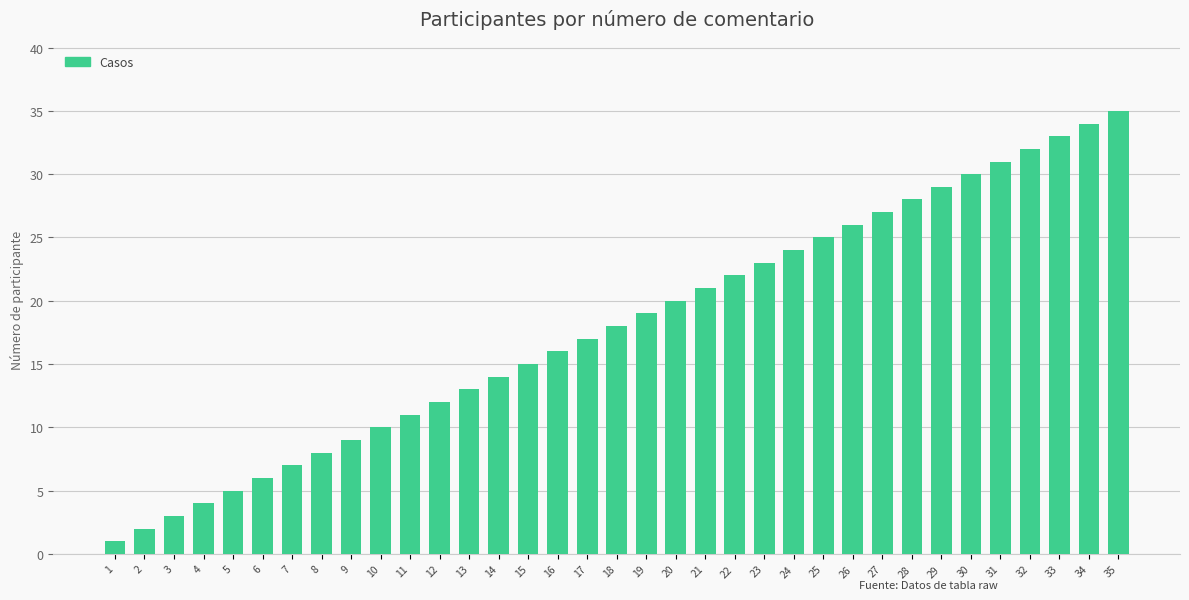

At which category does the chart reach its peak across all series?

35